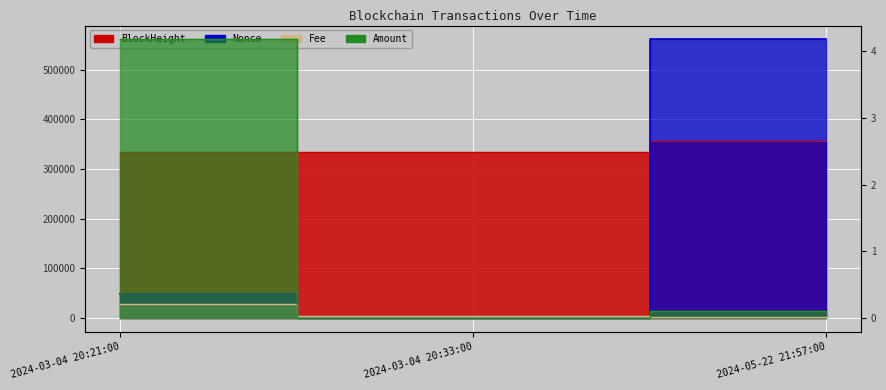

What is the total value across all series at 2024-05-22 21:57:00?

917389.1